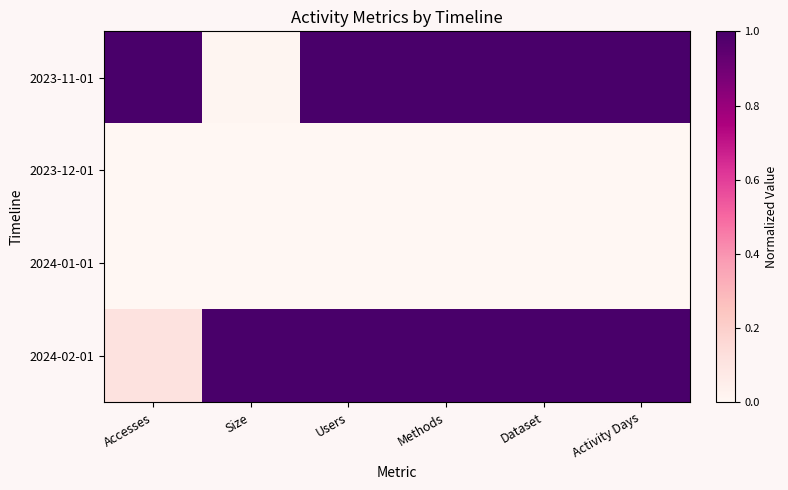

At how many categories does at least one series exceed 0?

6